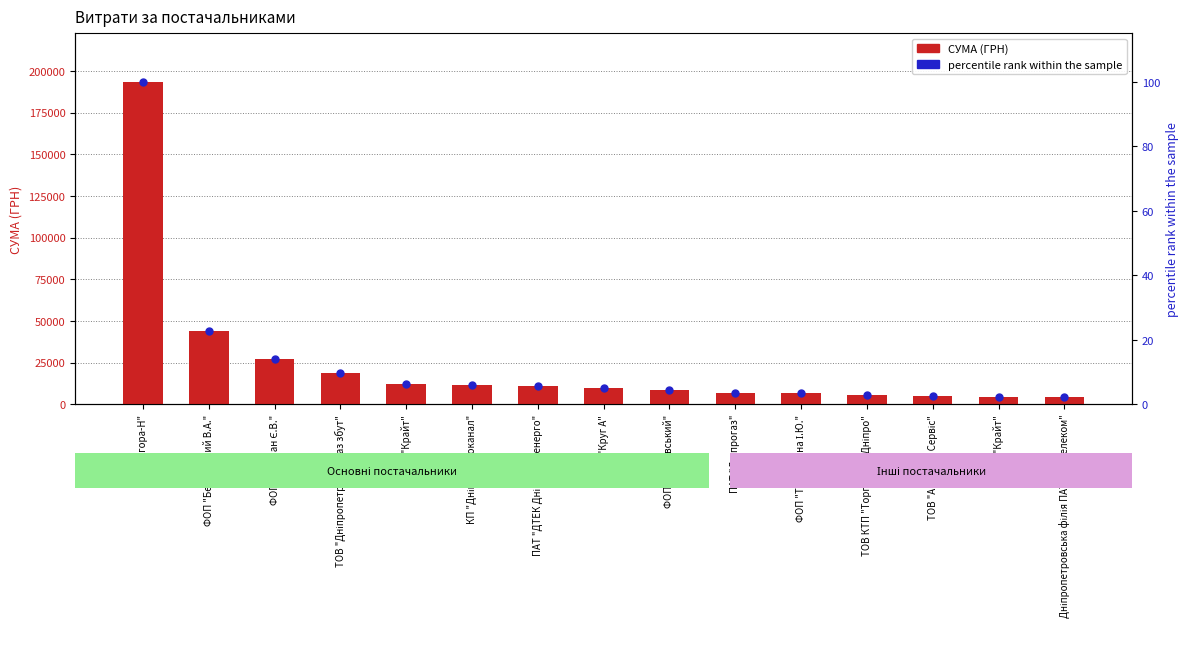

At which category is the sum across all series the highest?

ТОВ "Агора-Н"